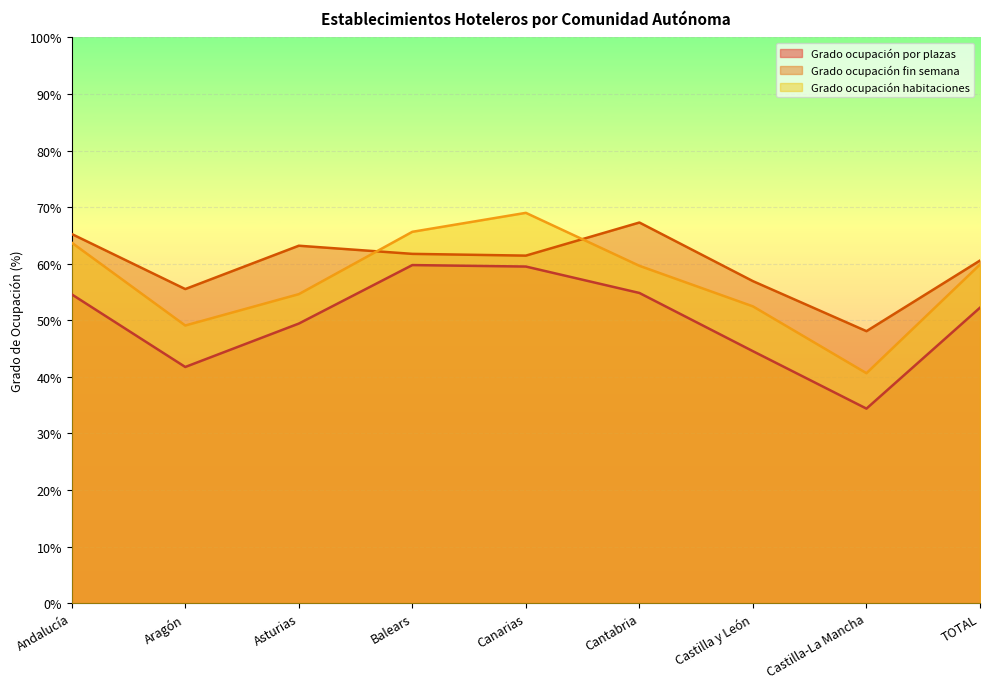

Which category has the highest value across all series?

Canarias